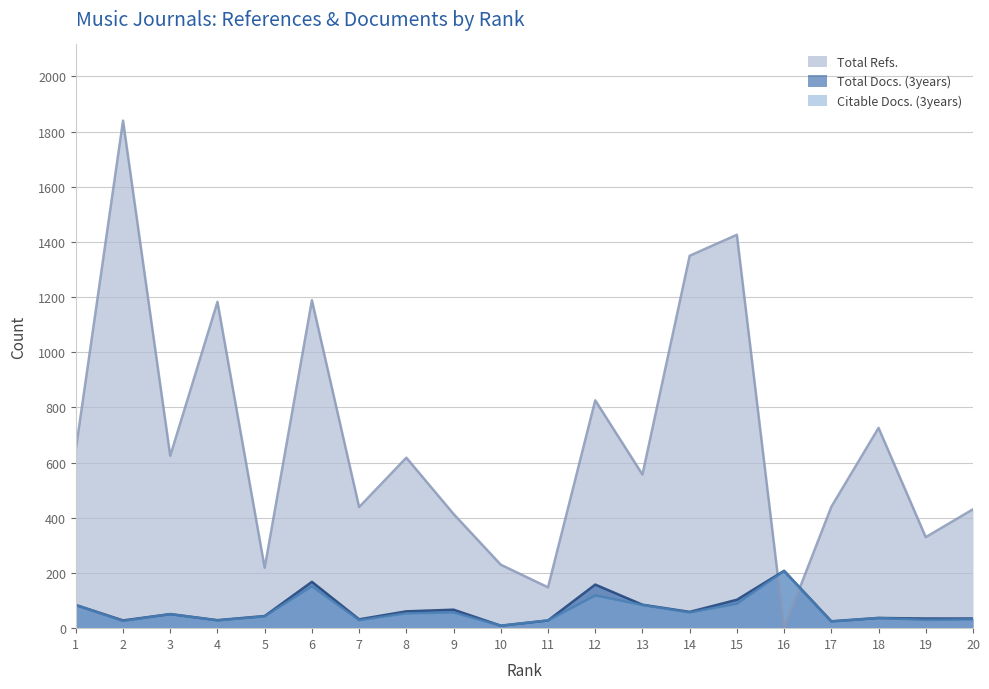

Which series has the largest total across all categories?

Total Refs.